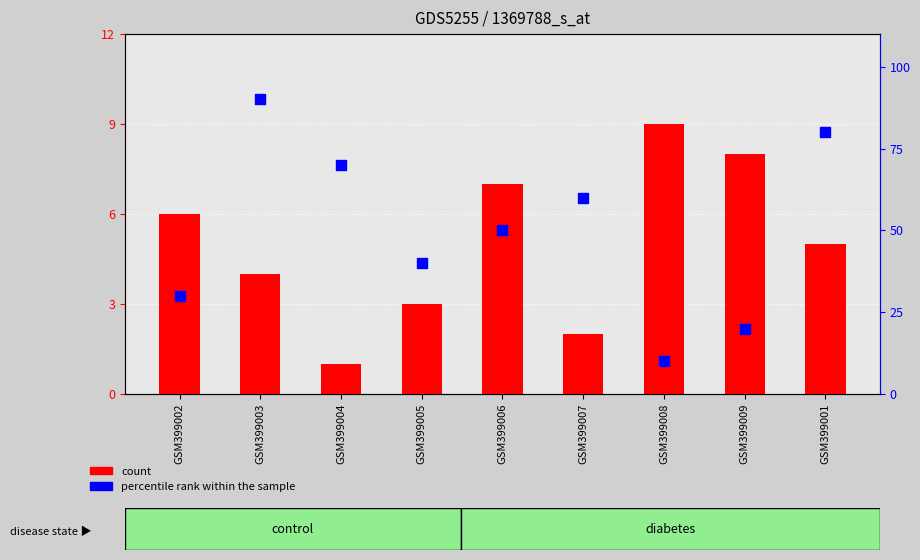

What are all the series names shown in the legend?

count, percentile rank within the sample